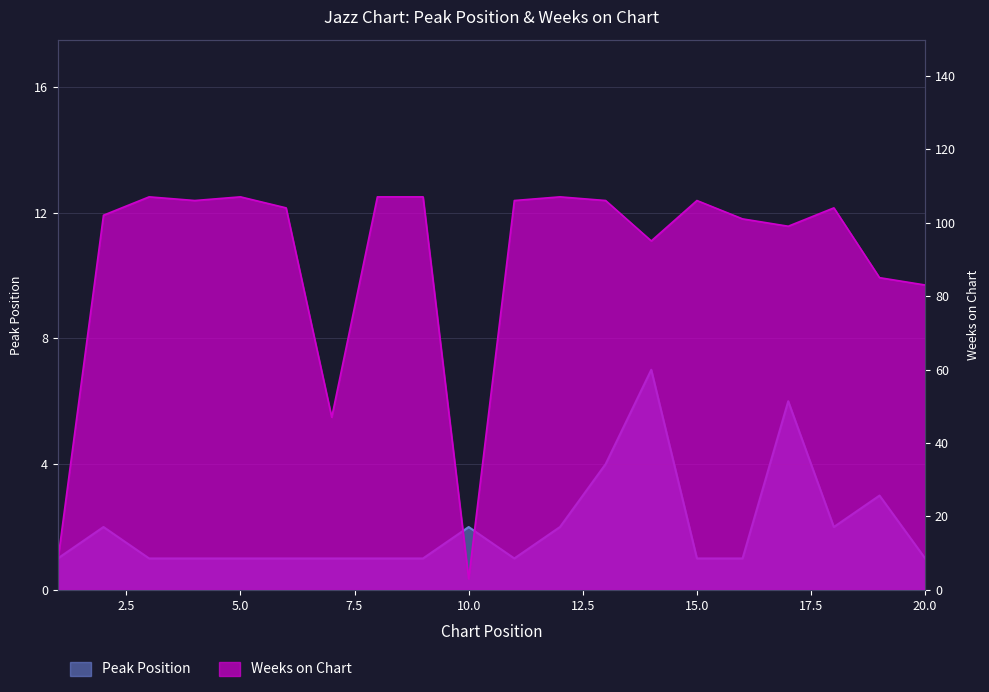

Which series has the largest range (max minus min)?

Weeks on Chart